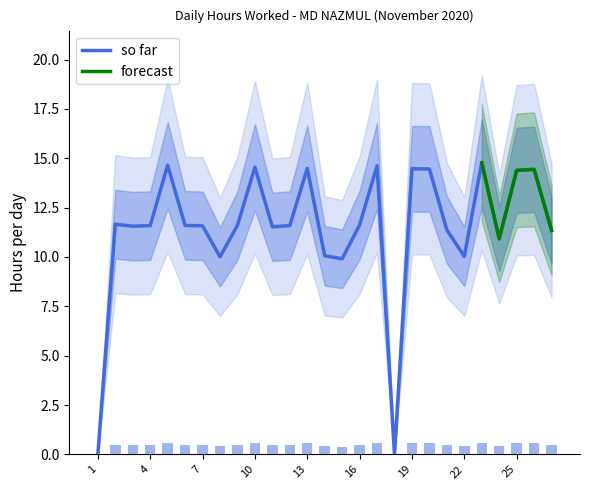

Which label corresponds to the smallest value in the chart?

1